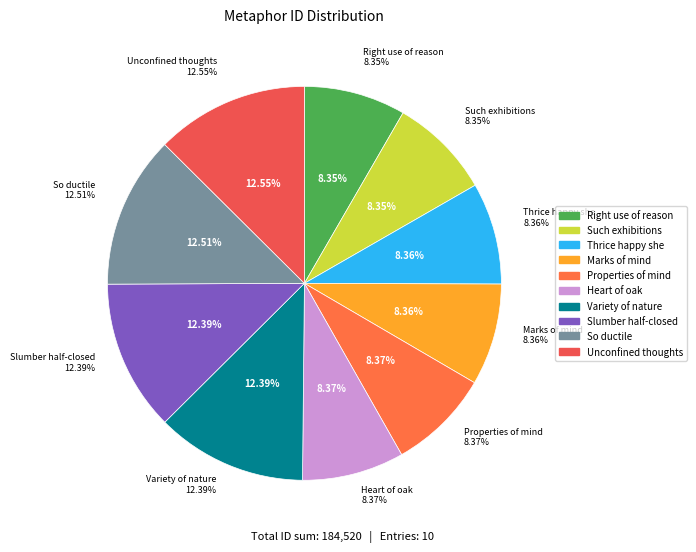

To the nearest percent, what is the average slice percentage?

10%